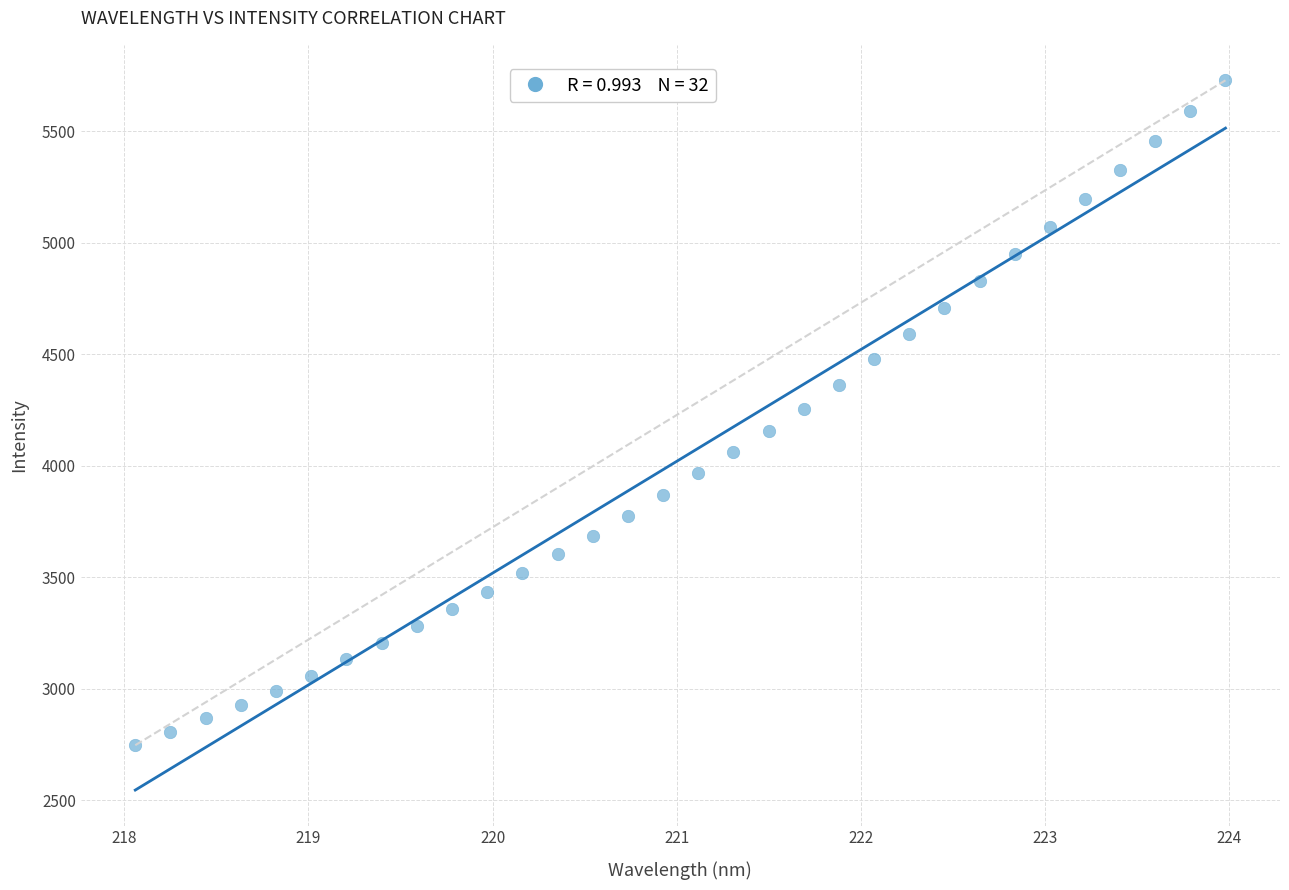

What is the range of Y values (max minus min)?

2980.9